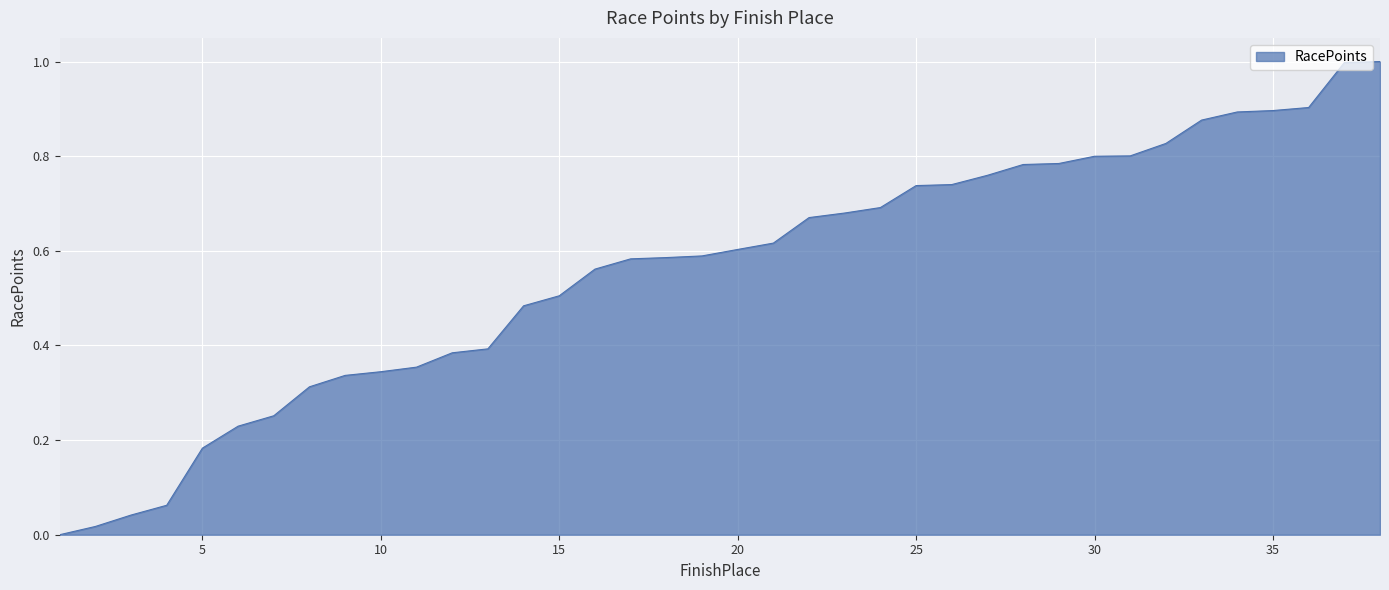

Rank the categories by value from lowest to highest.

1, 2, 3, 4, 5, 6, 7, 8, 9, 10, 11, 12, 13, 14, 15, 16, 17, 18, 19, 20, 21, 22, 23, 24, 25, 26, 27, 28, 29, 30, 31, 32, 33, 34, 35, 36, 37, 38